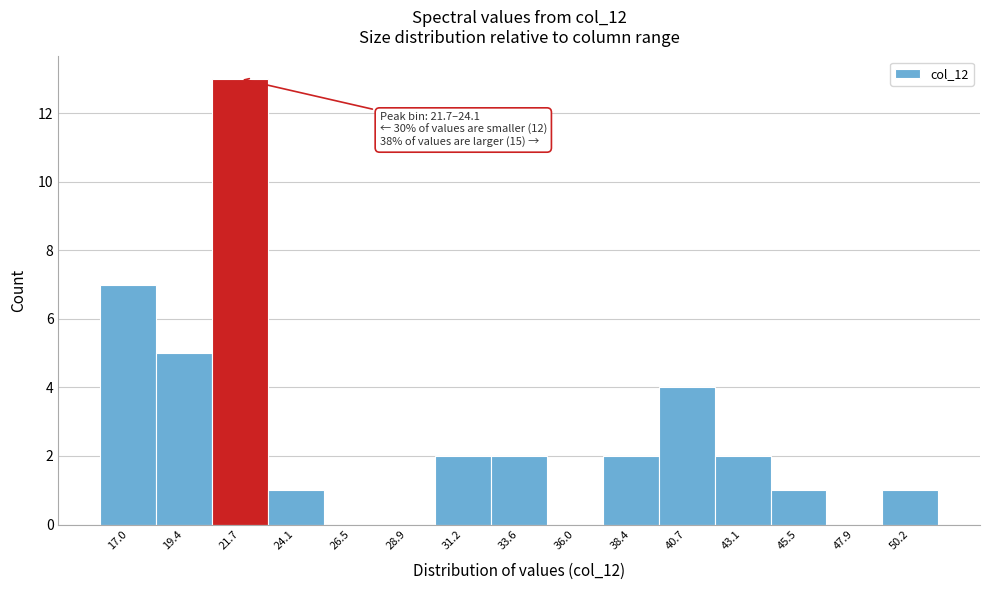

Reading right to left, transcribe all the data shown in this chart.

50.2=1	47.9=0	45.5=1	43.1=2	40.7=4	38.4=2	36.0=0	33.6=2	31.2=2	28.9=0	26.5=0	24.1=1	21.7=13	19.4=5	17.0=7